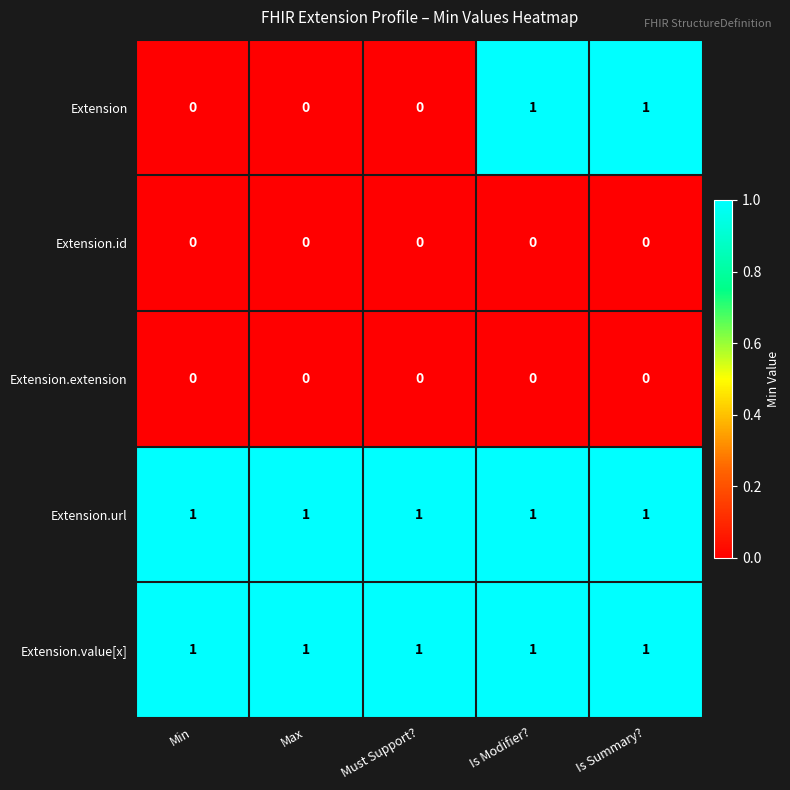

Count the number of data series in this chart.

5